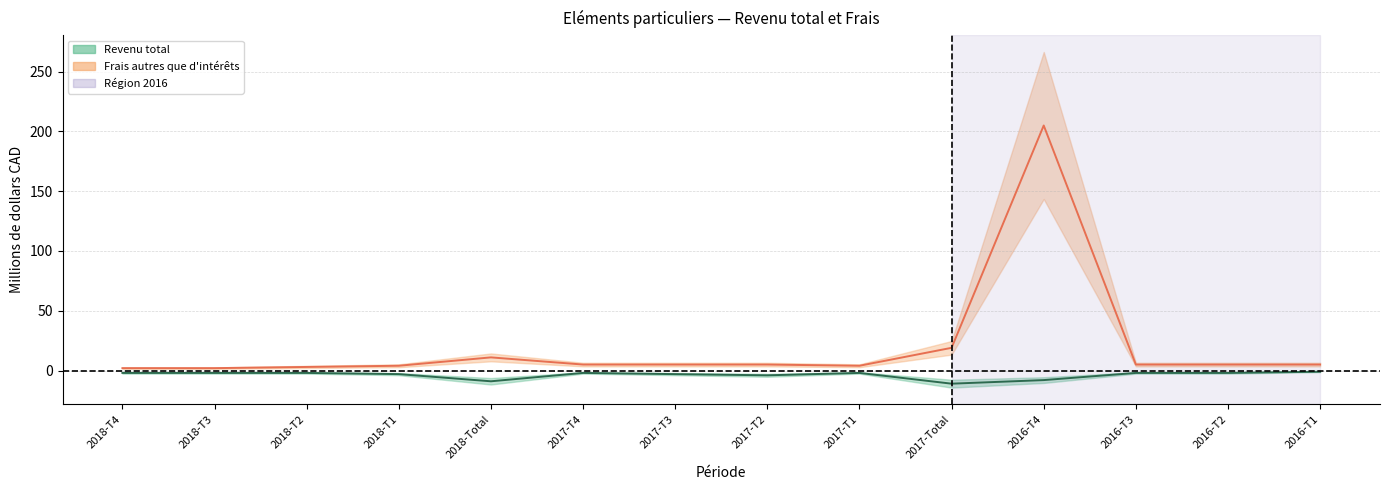

How many values in the Frais autres que d'interets series exceed 5?

3